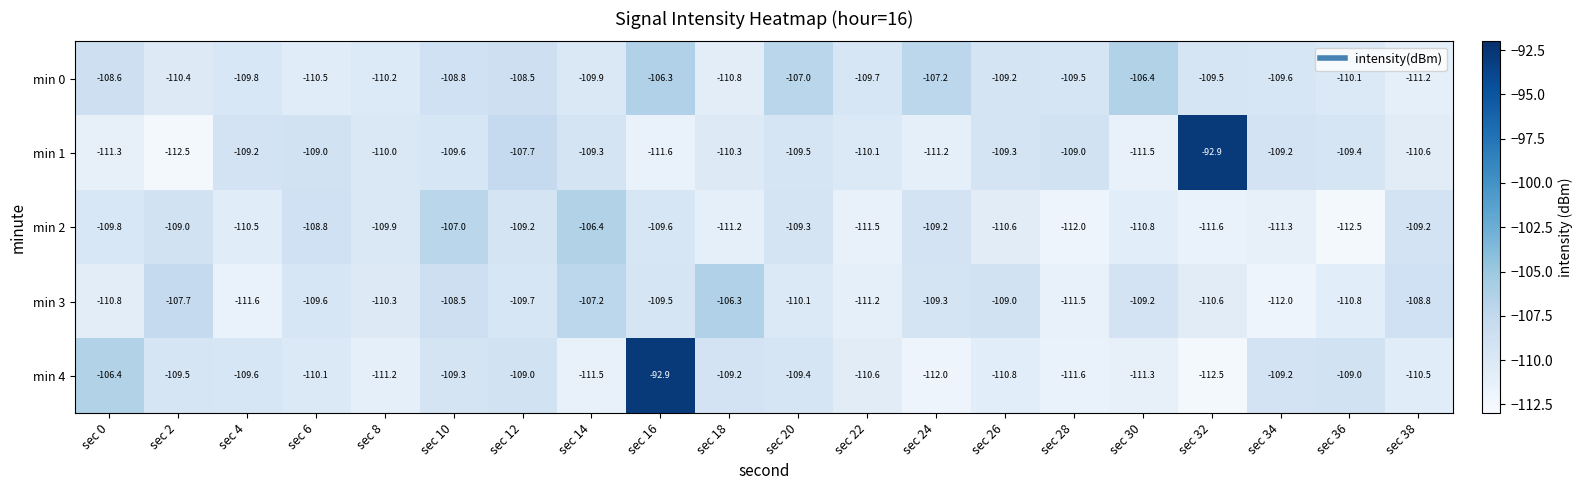

What is the lowest value of the min 4 series?

-112.5